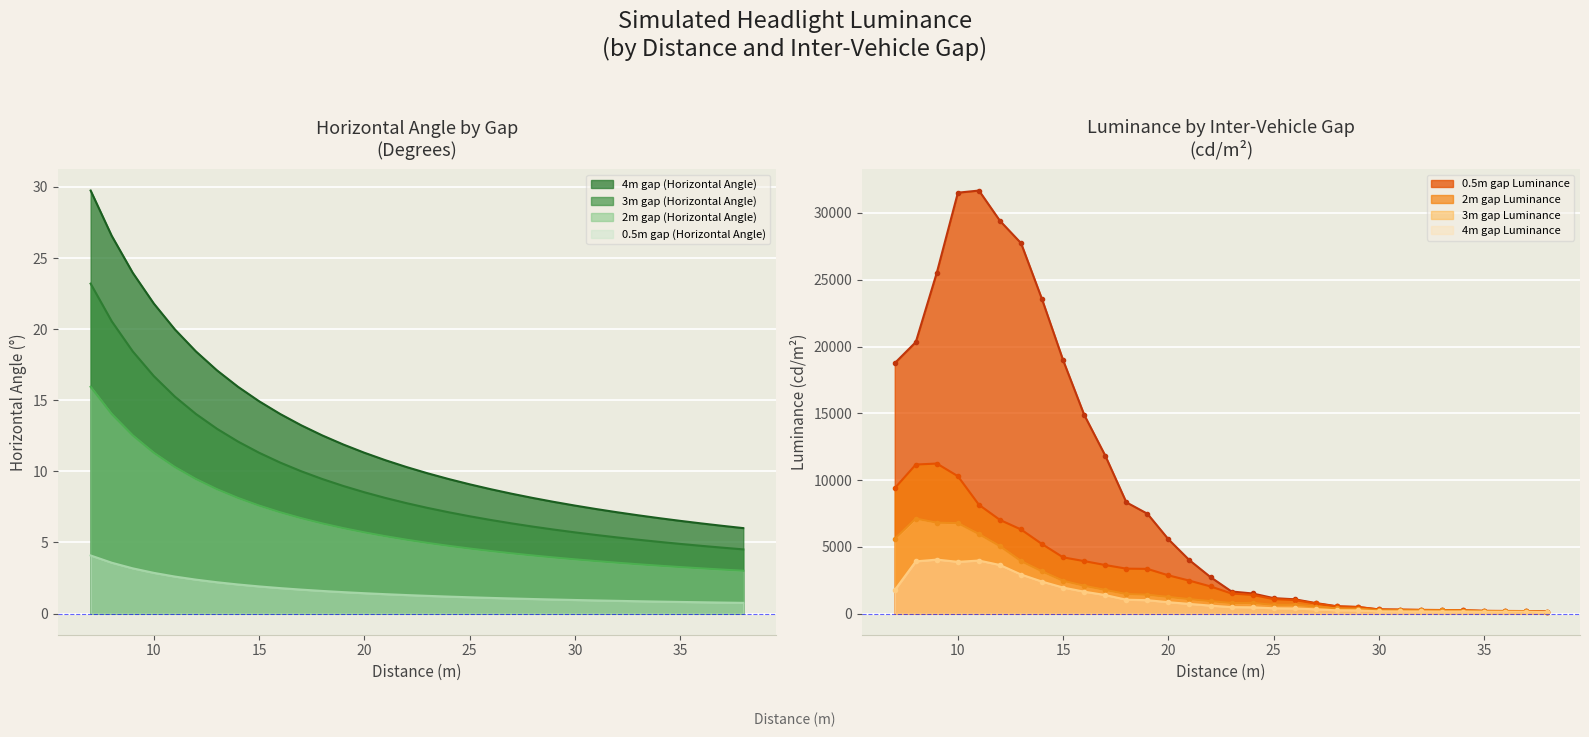

What is the value of the 2m gap (Horizontal Angle) point at the 21st from the left?

4.2